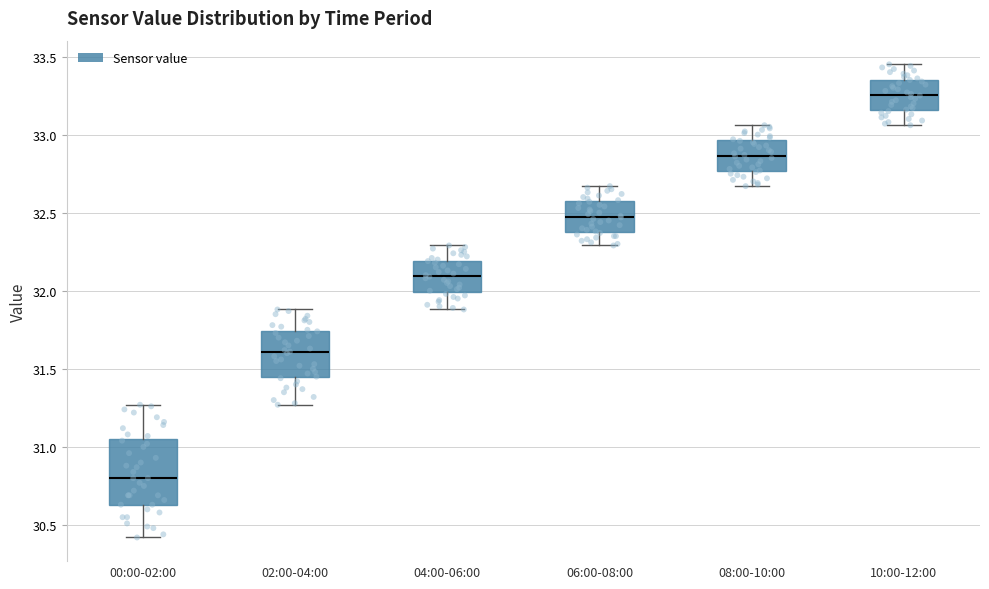

Which box's median line is the lowest?

00:00-02:00